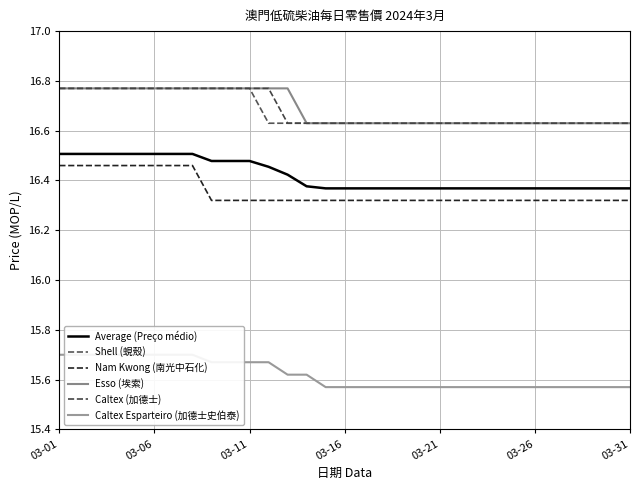

Which series changed the most between 10 and 28?

Shell (蜆殼)